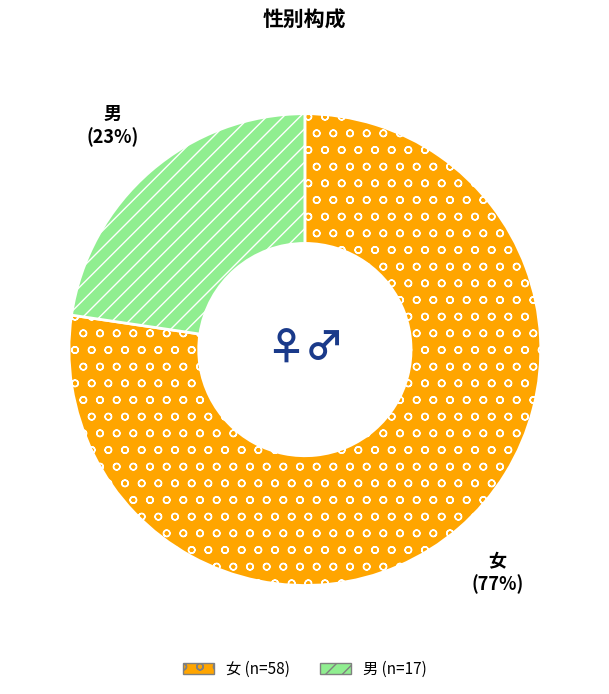

Is 女 the majority of the pie?

Yes